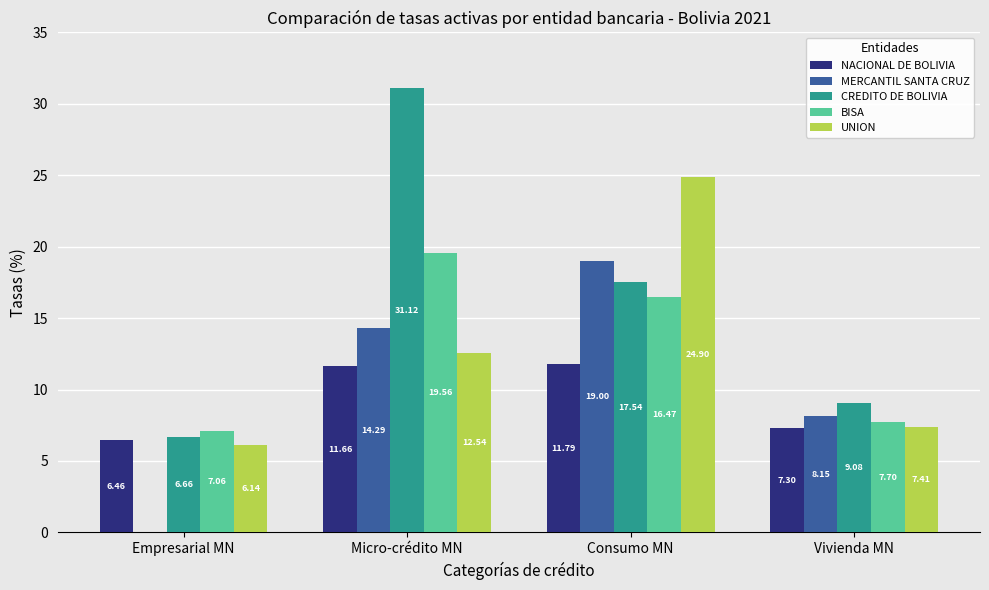

Which series changed the most between Empresarial MN and Vivienda MN?

MERCANTIL SANTA CRUZ